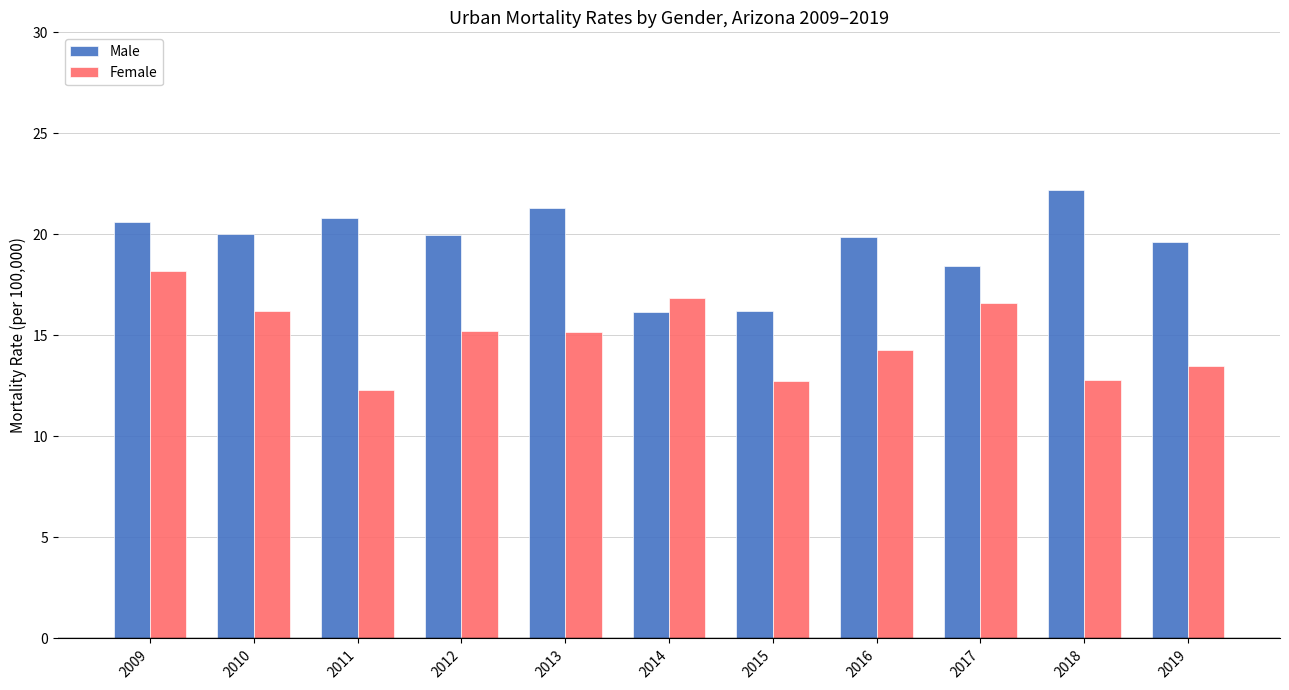

What is the value of the Female bar at the 9th from the left?

16.6